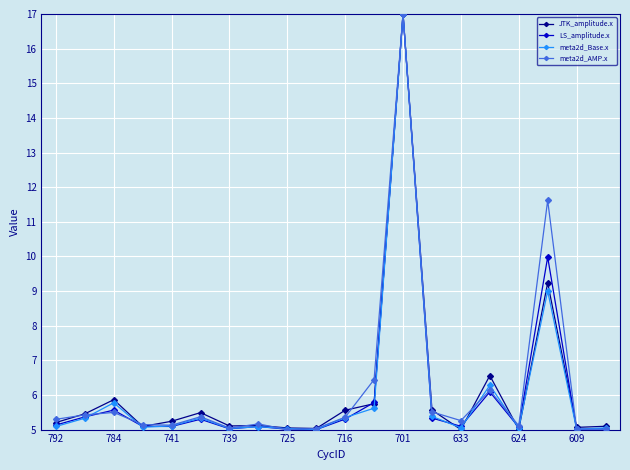

What is the difference between the second highest and second lowest values in the meta2d_Base.x series?

4.0